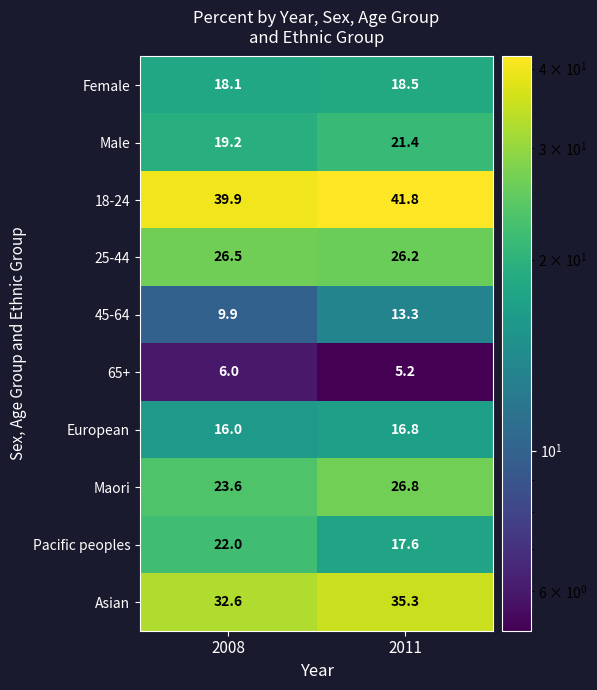

Reading left to right, what are all the values shown in this chart?

Female: 18.1	18.5
Male: 19.2	21.4
18-24: 39.9	41.8
25-44: 26.5	26.2
45-64: 9.9	13.3
65+: 6.0	5.2
European: 16.0	16.8
Maori: 23.6	26.8
Pacific peoples: 22.0	17.6
Asian: 32.6	35.3